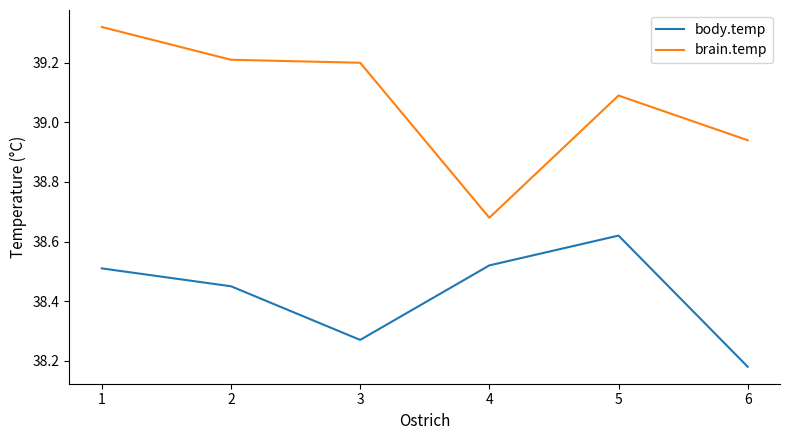

What is the spread (max minus min) of values at 5?

0.5